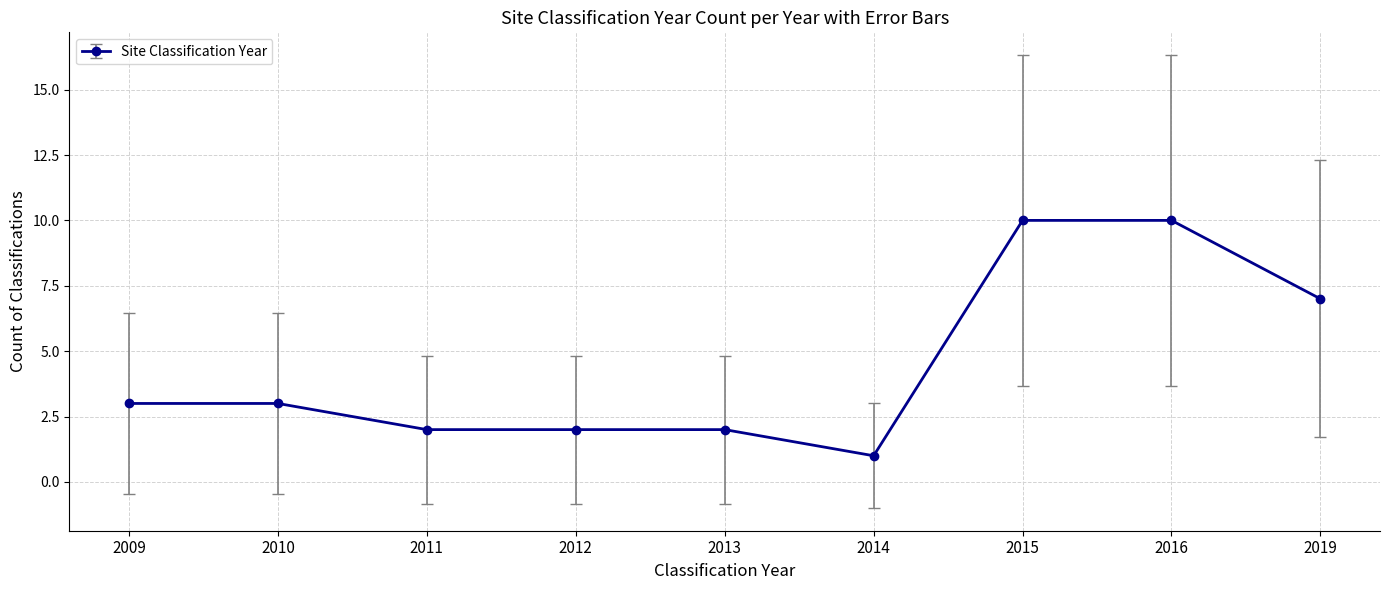

What is the value of the 6th point from the left?

1